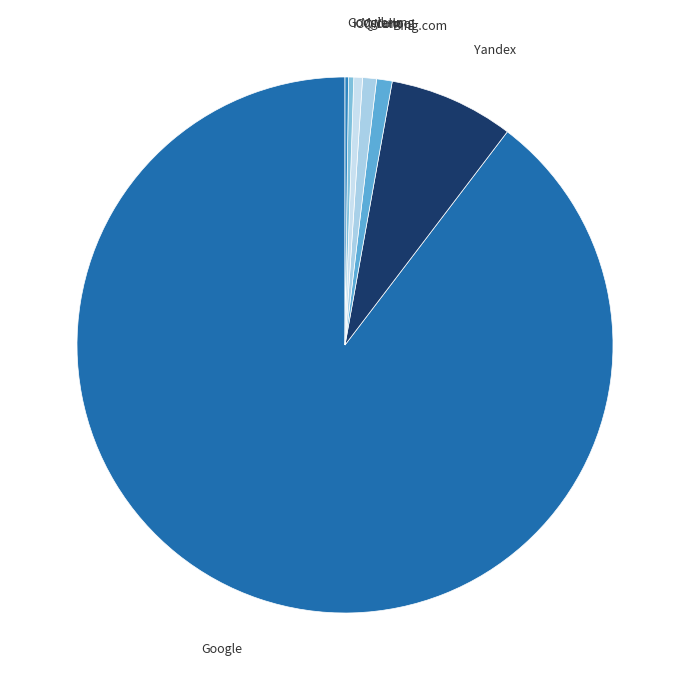

Which slice is the largest?

Google